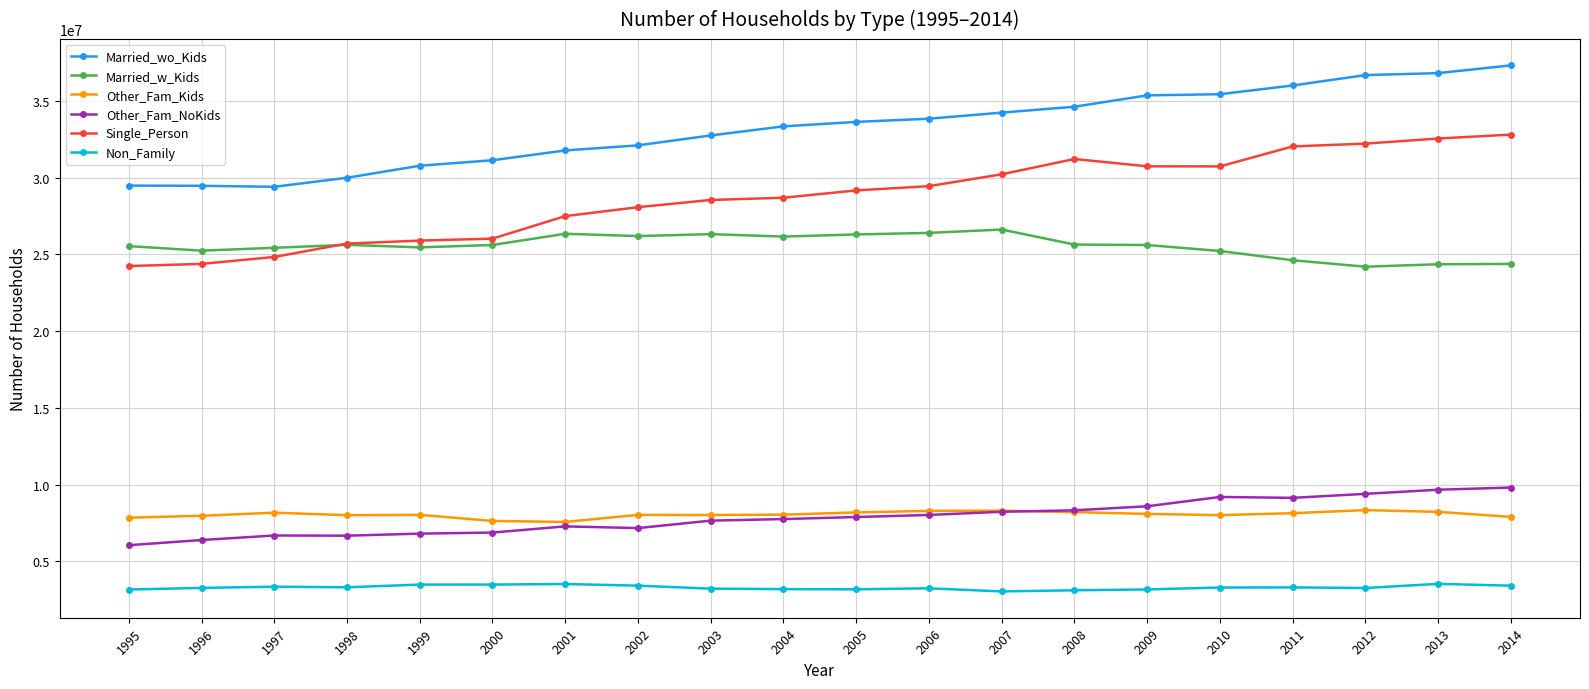

The Other_Fam_Kids series shows 8289713.1 at 2006. True or false?

True